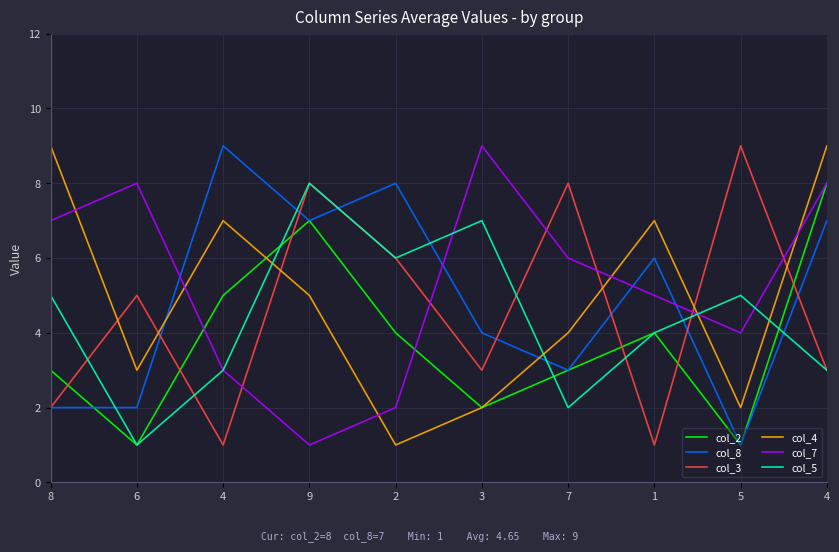

What is the label of the 1st point from the right?

4